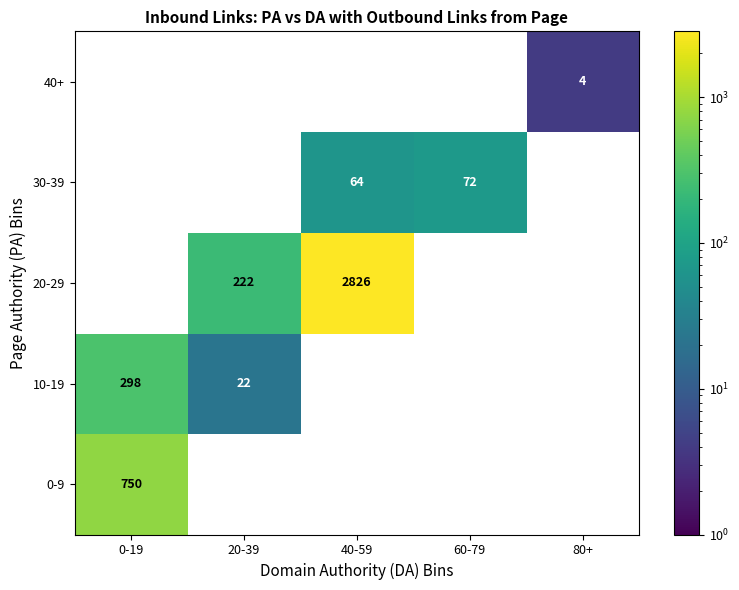

Is the value of 20-29 at 40-59 greater than the value of 0-9 at 0-19?

Yes